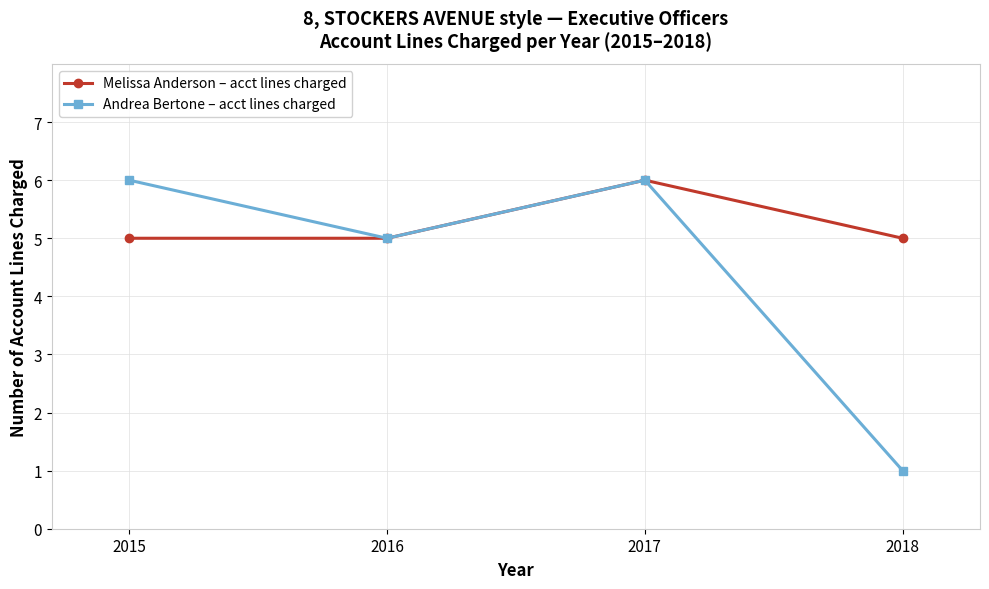

In Melissa Anderson – acct lines charged, how many points are higher than both neighbors (excluding endpoints)?

1